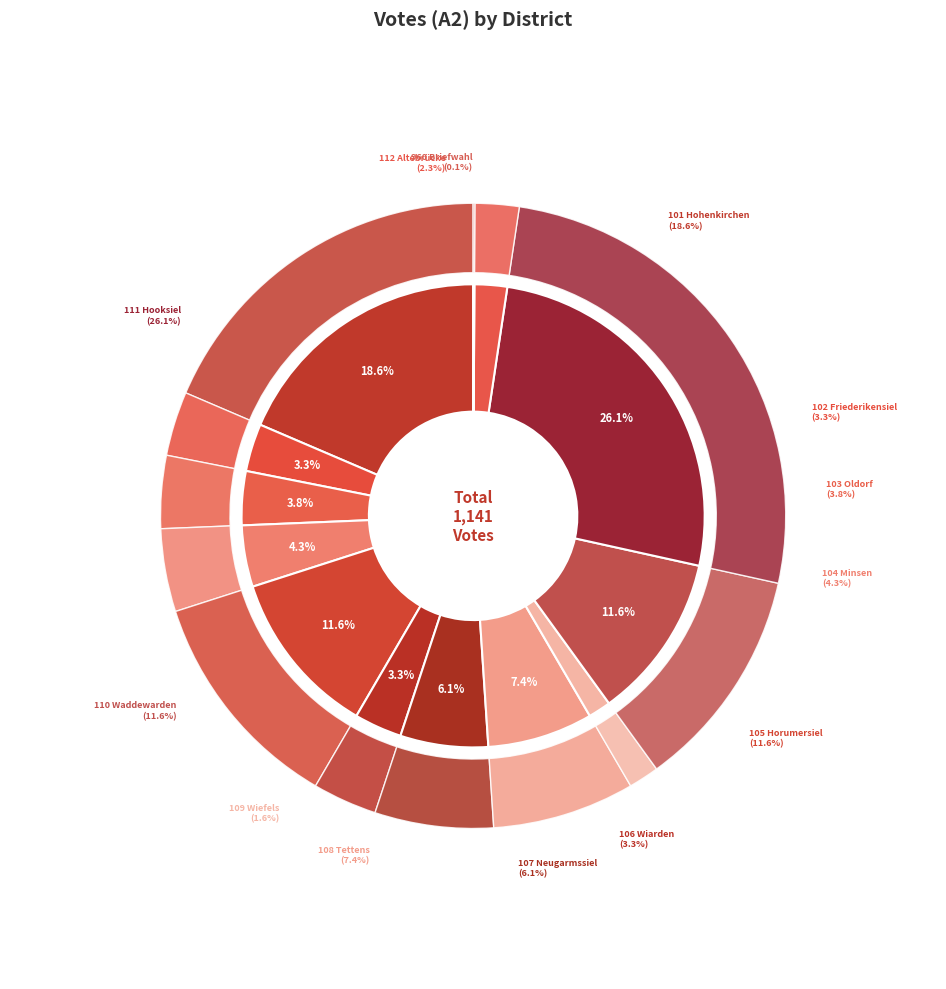

What is the change in value from 101 Hohenkirchen to 109 Wiefels?

-194